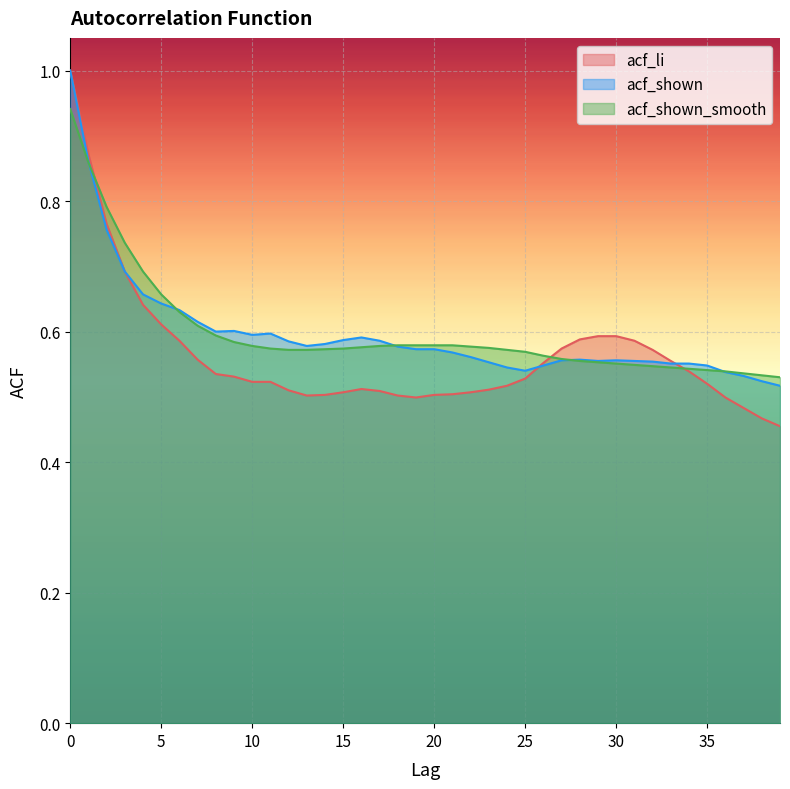

Does the chart display data point markers on the line(s)?

No